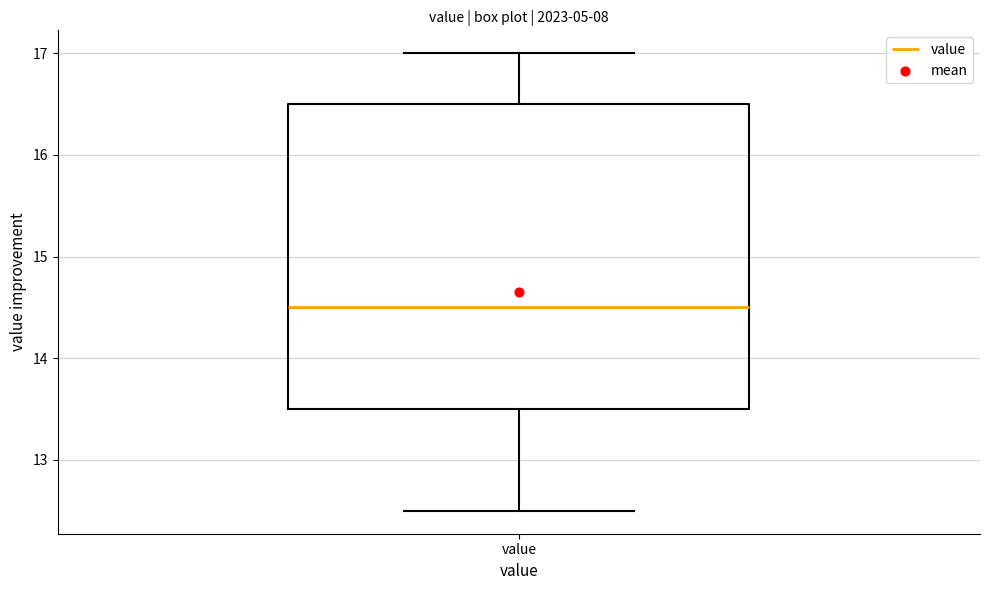

Where is the upper edge of the box for value on the y-axis? The values are not printed on the chart, so give them approximately, as read against the axis.

16.5